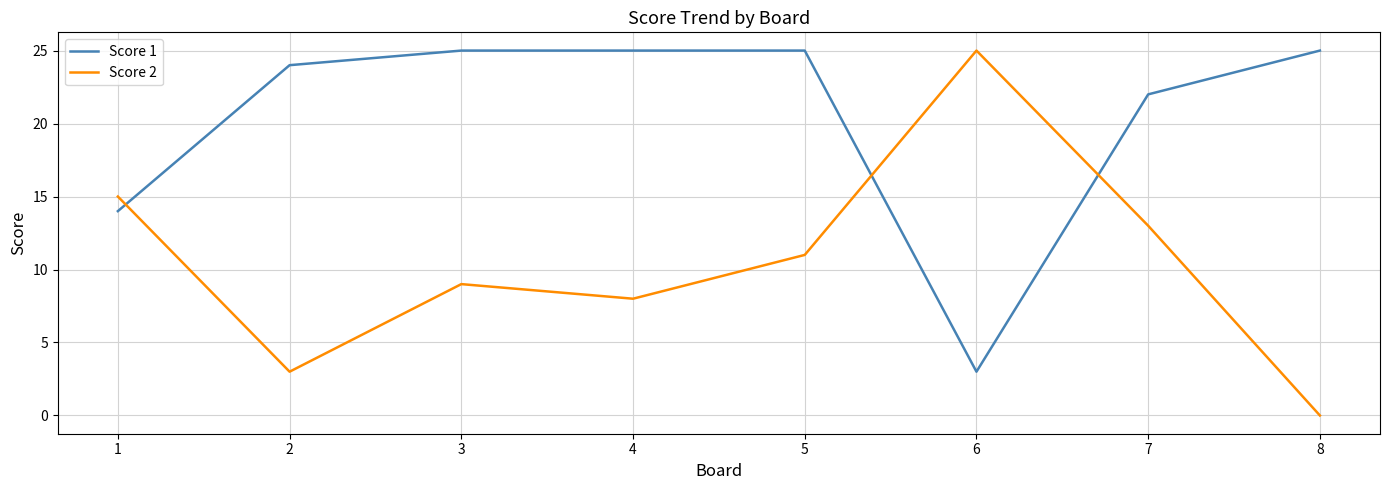

Does the chart display data point markers on the line(s)?

No